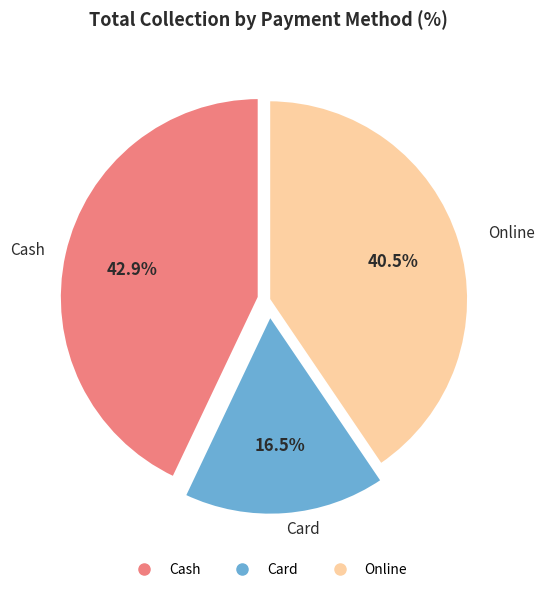

Rank the categories by value from lowest to highest.

Card, Online, Cash